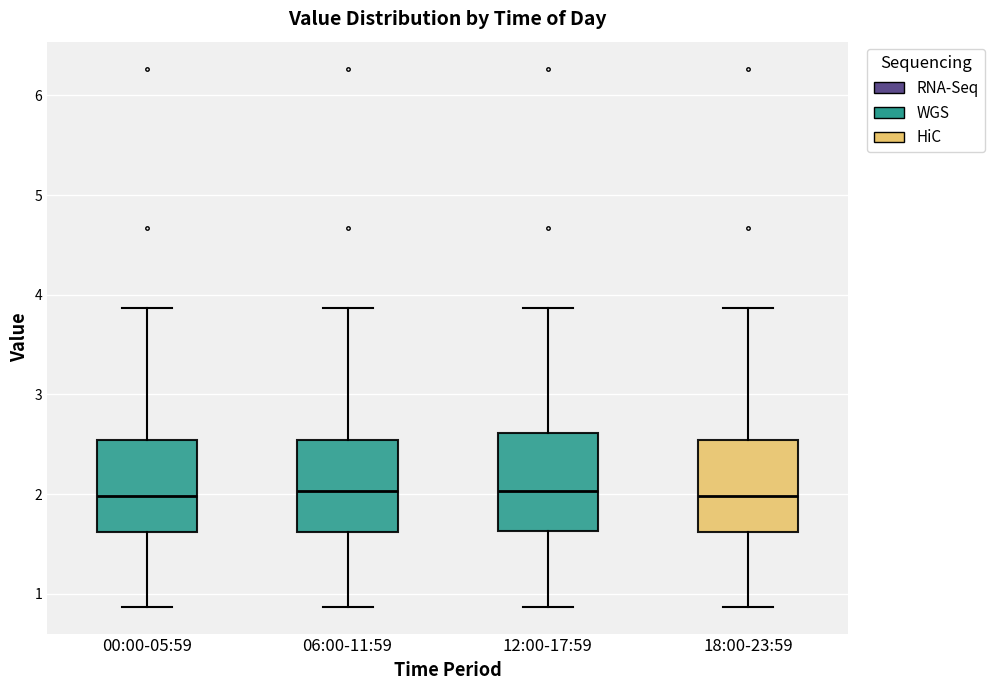

Reading left to right, transcribe this box plot: for each box, give where its median line is, the range the box spans, and where its two whiskers end, as read against the y-axis. The values are not printed on the chart, so give them approximately, as read against the axis.

00:00-05:59: median 2.0, box 1.6 to 2.5, whiskers 0.9 to 3.9
06:00-11:59: median 2.0, box 1.6 to 2.5, whiskers 0.9 to 3.9
12:00-17:59: median 2.0, box 1.6 to 2.6, whiskers 0.9 to 3.9
18:00-23:59: median 2.0, box 1.6 to 2.5, whiskers 0.9 to 3.9